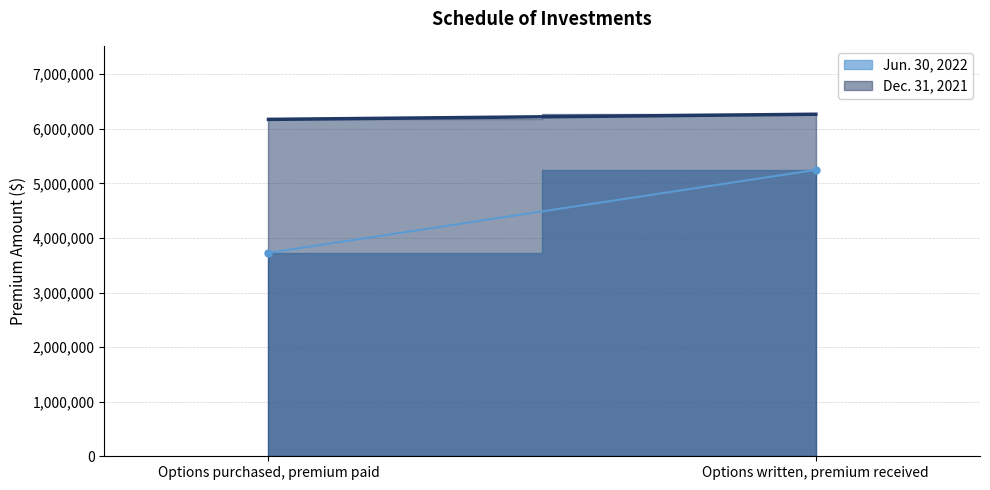

Reading left to right, list all the values displayed in this chart.

Jun. 30, 2022: Options purchased, premium paid=3726544	Options written, premium received=5245854
Dec. 31, 2021: Options purchased, premium paid=6171271	Options written, premium received=6265420